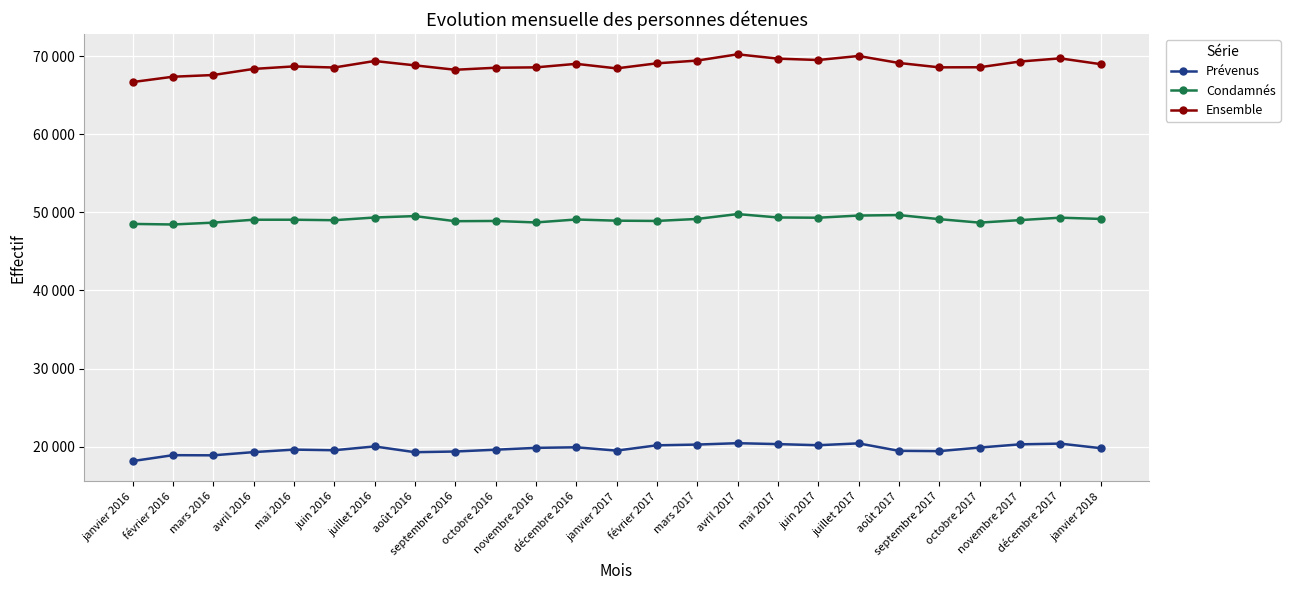

Where is the first local maximum for Ensemble?

mai 2016